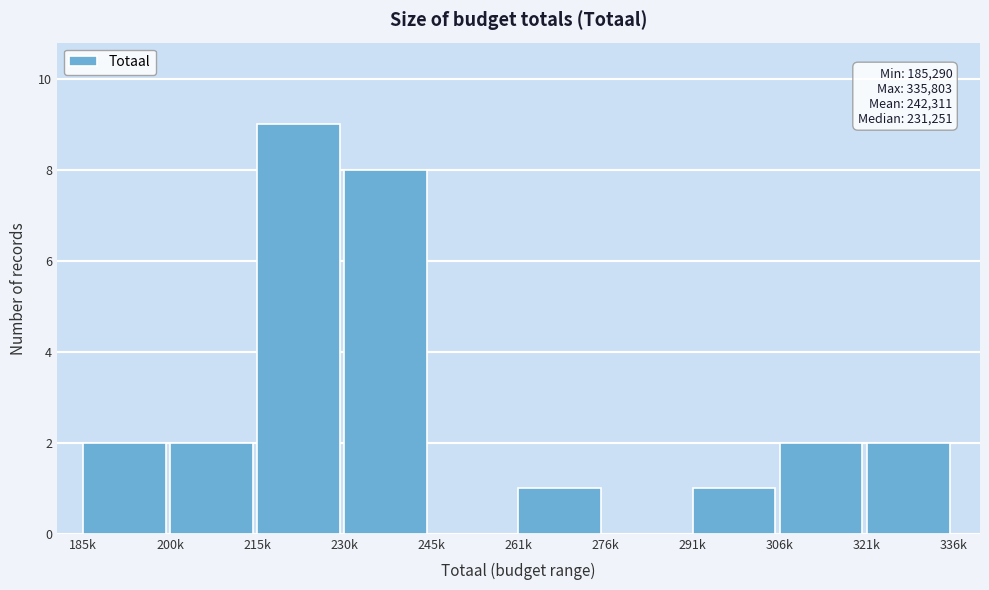

Reading right to left, what are all the values shown in this chart?

321k=2	306k=2	291k=1	276k=0	261k=1	245k=0	230k=8	215k=9	200k=2	185k=2